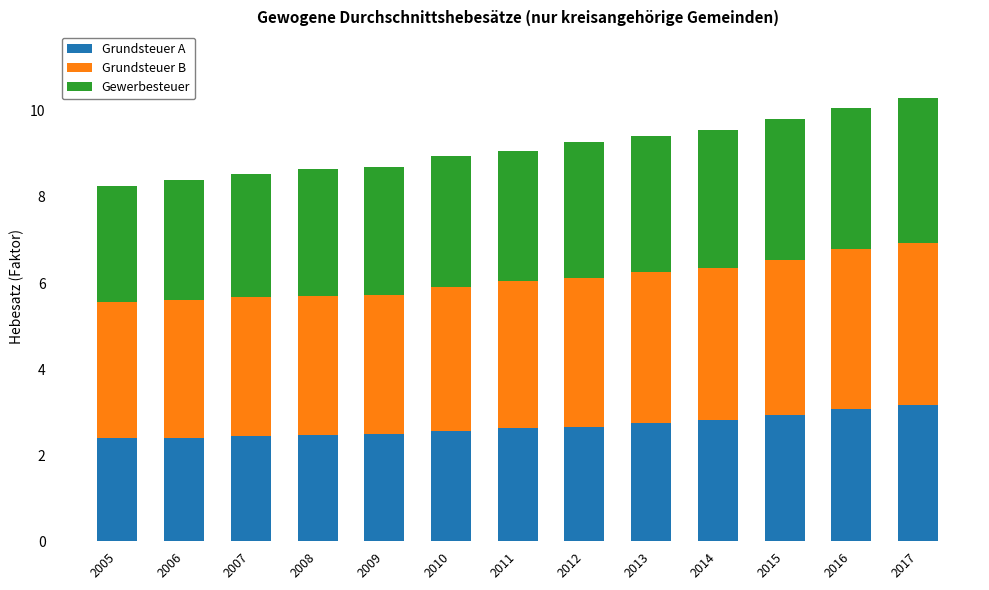

What is the sum of all Grundsteuer A values?

34.8